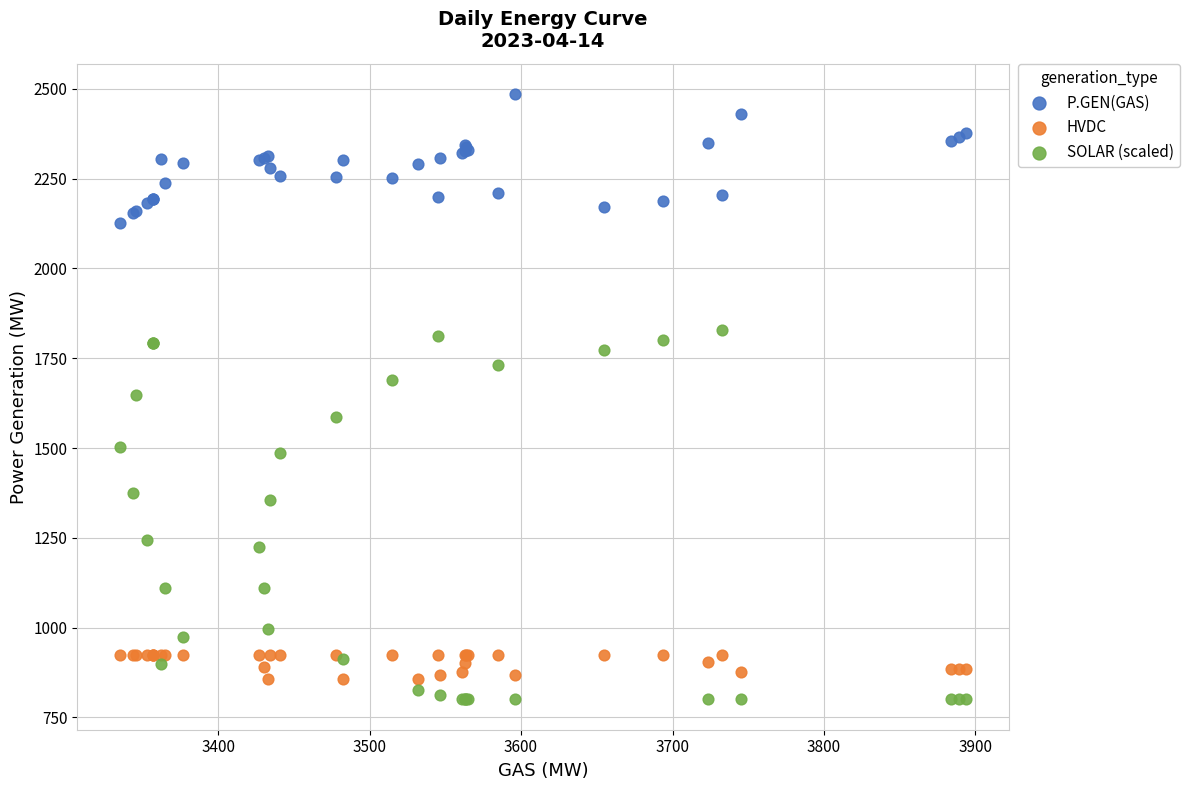

What is the X range (max minus min) for the scatter plot?

559.0